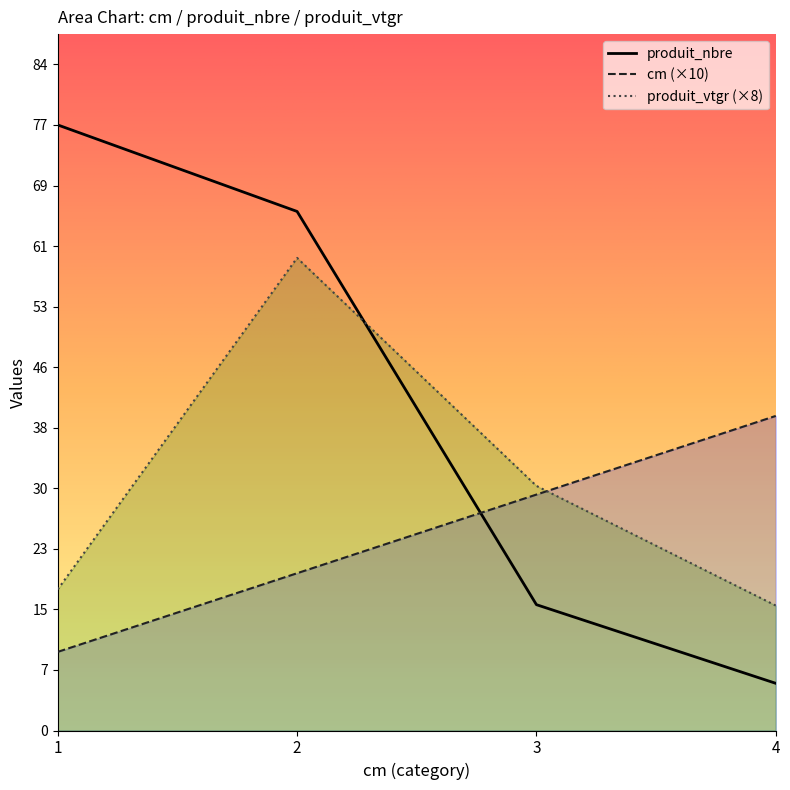

At which category does produit_vtgr reach its first local peak?

2